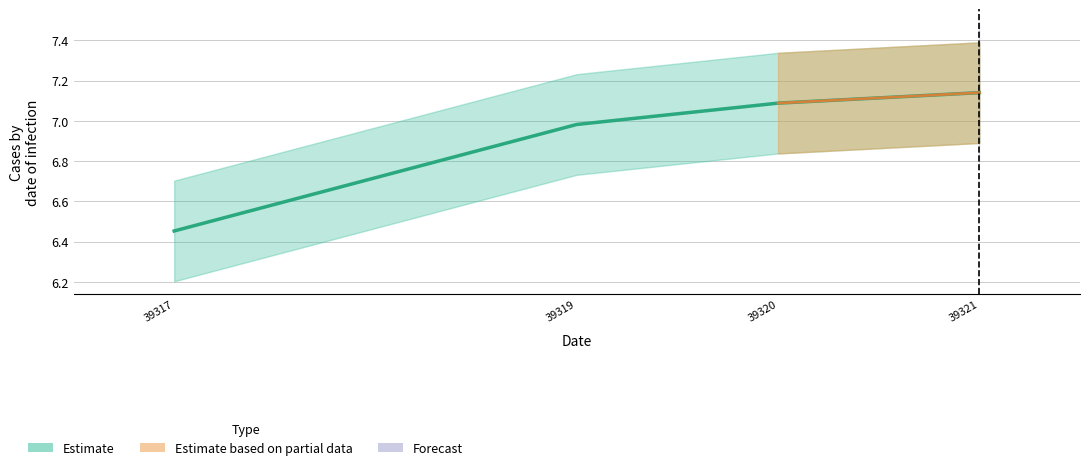

What is the change in value from 39319 to 39320?

+0.1